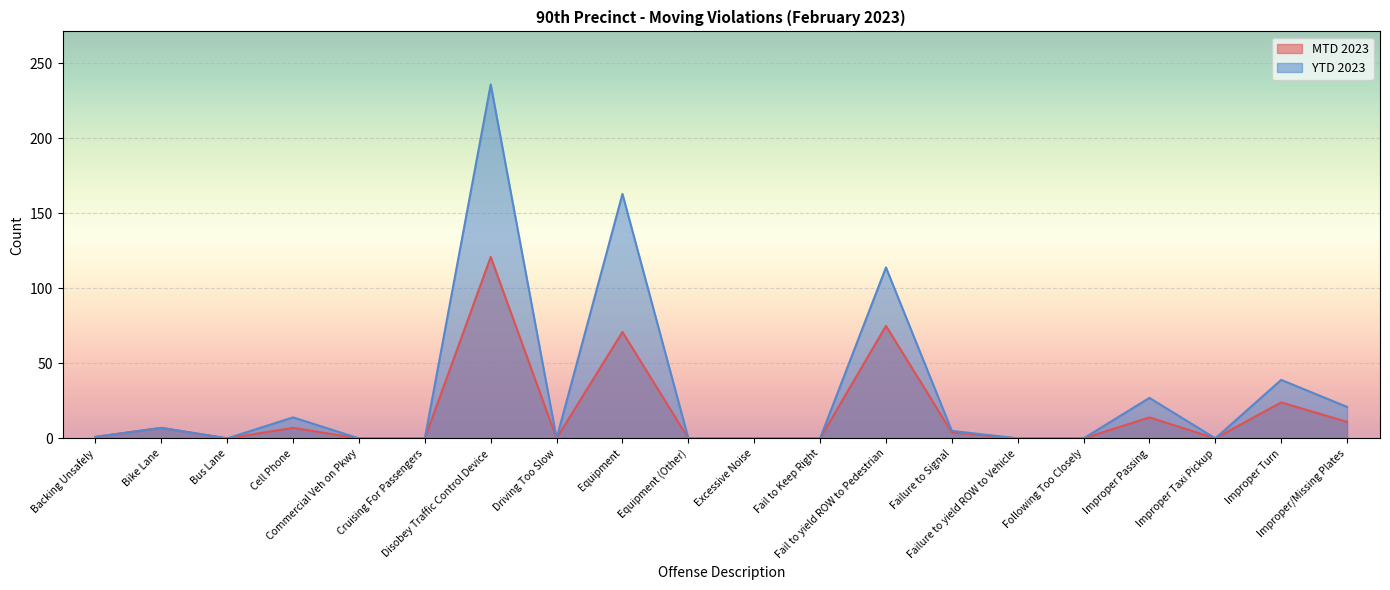

What is the difference between the maximum and minimum values in the MTD 2023 series?

121